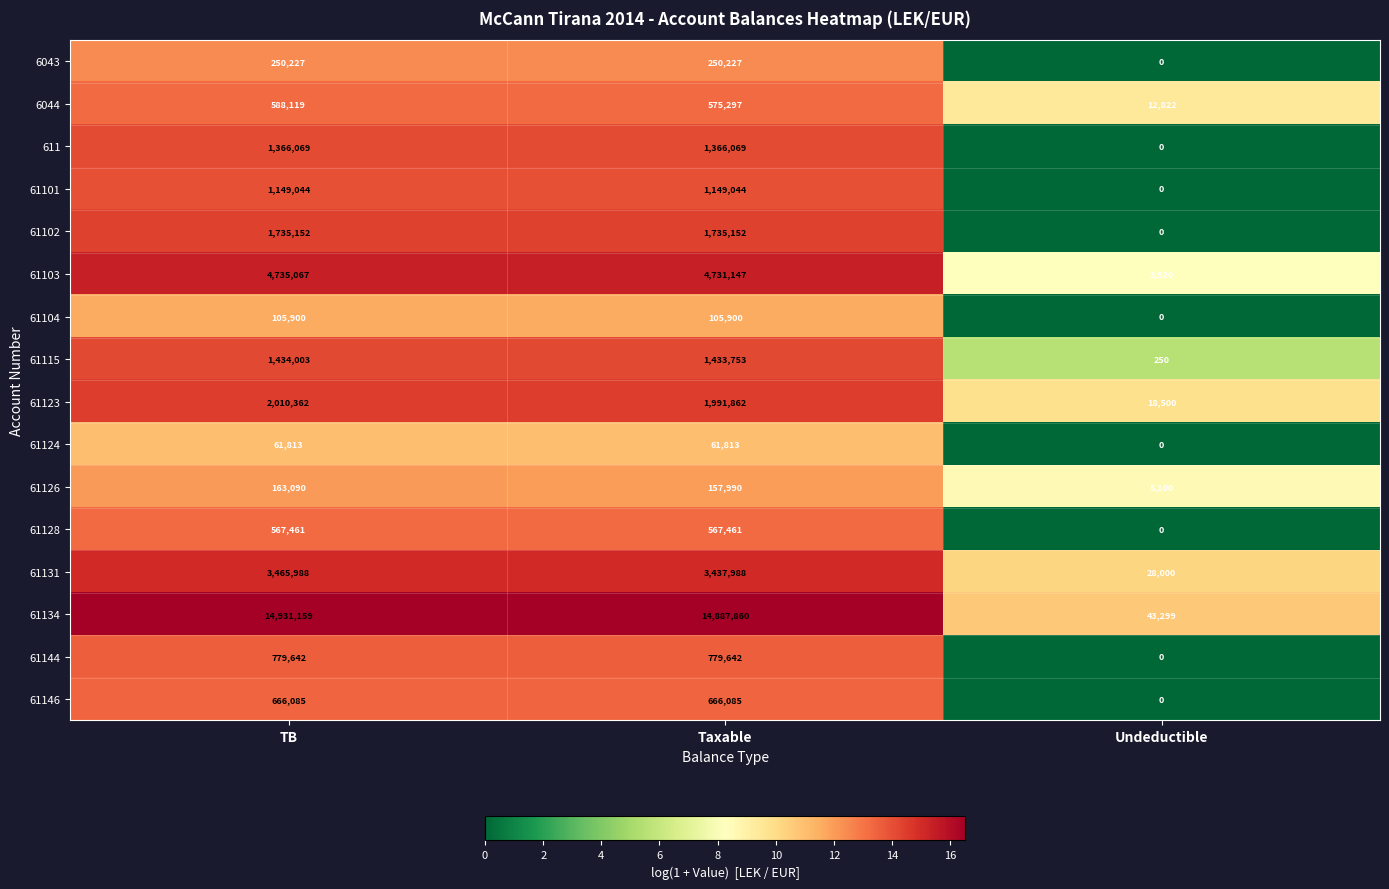

What is the difference between the second highest and minimum values in the 61103 series?

4727227